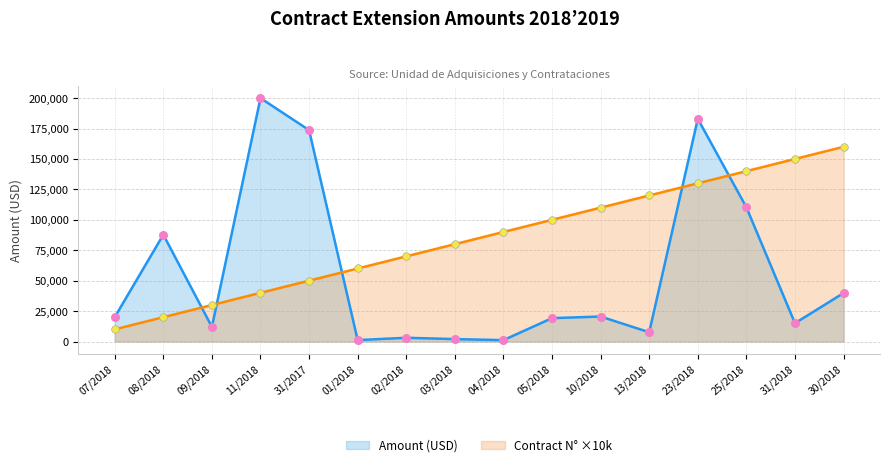

At which category is the sum across all series the highest?

23/2018